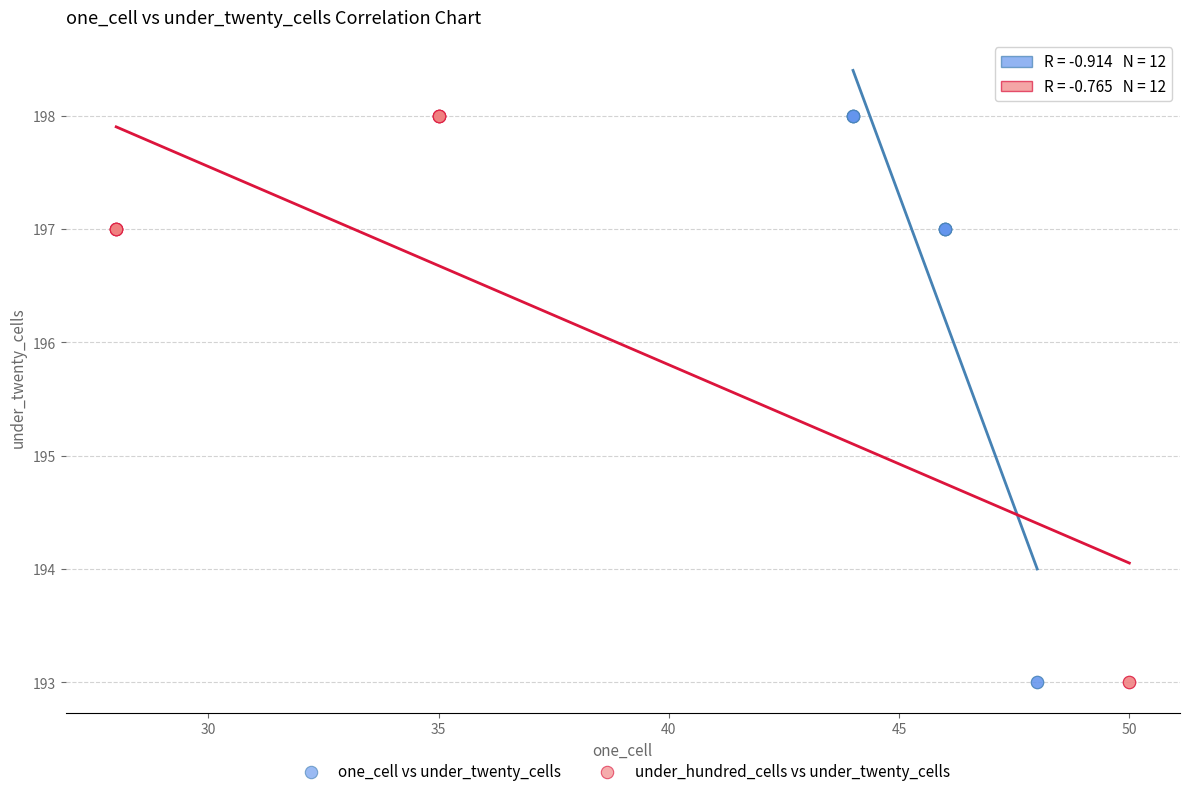

What are all the series names shown in the legend?

one_cell vs under_twenty_cells, under_hundred_cells vs under_twenty_cells